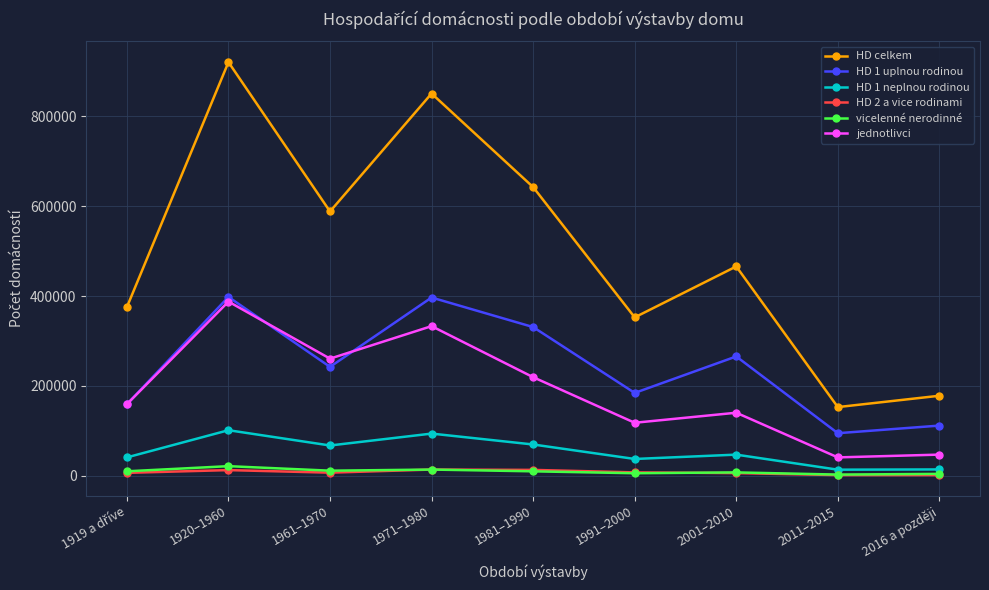

Which series has the widest spread of values?

HD celkem